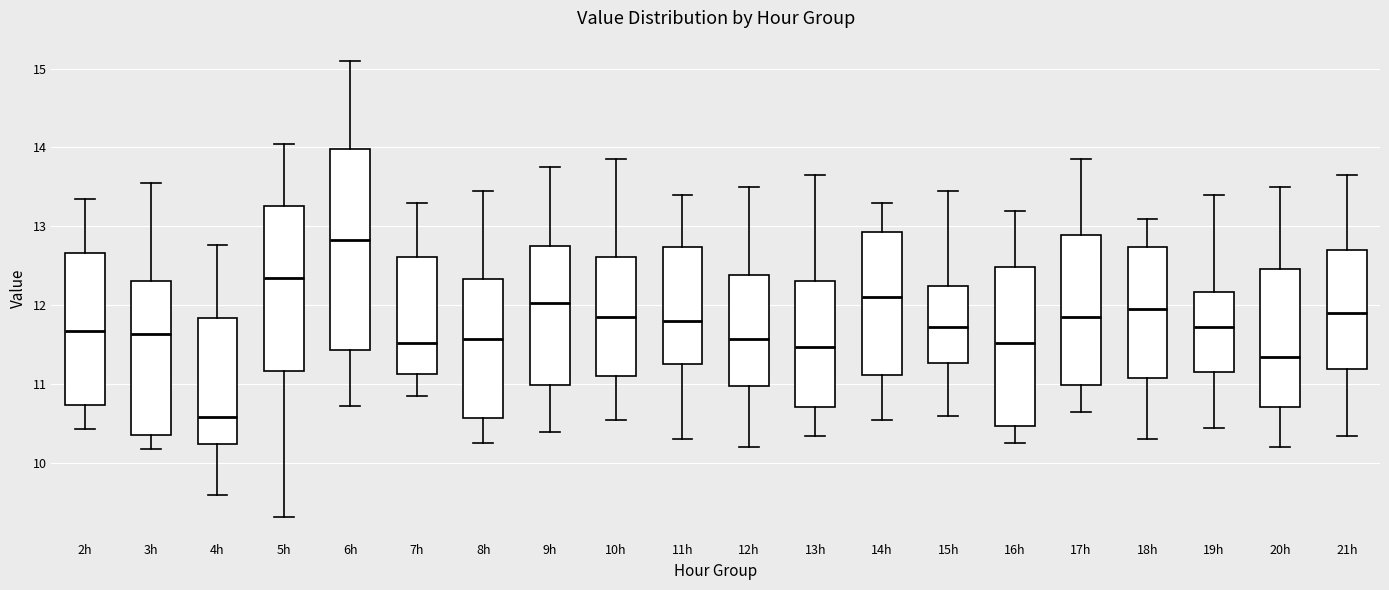

Which box has the highest median line?

6h